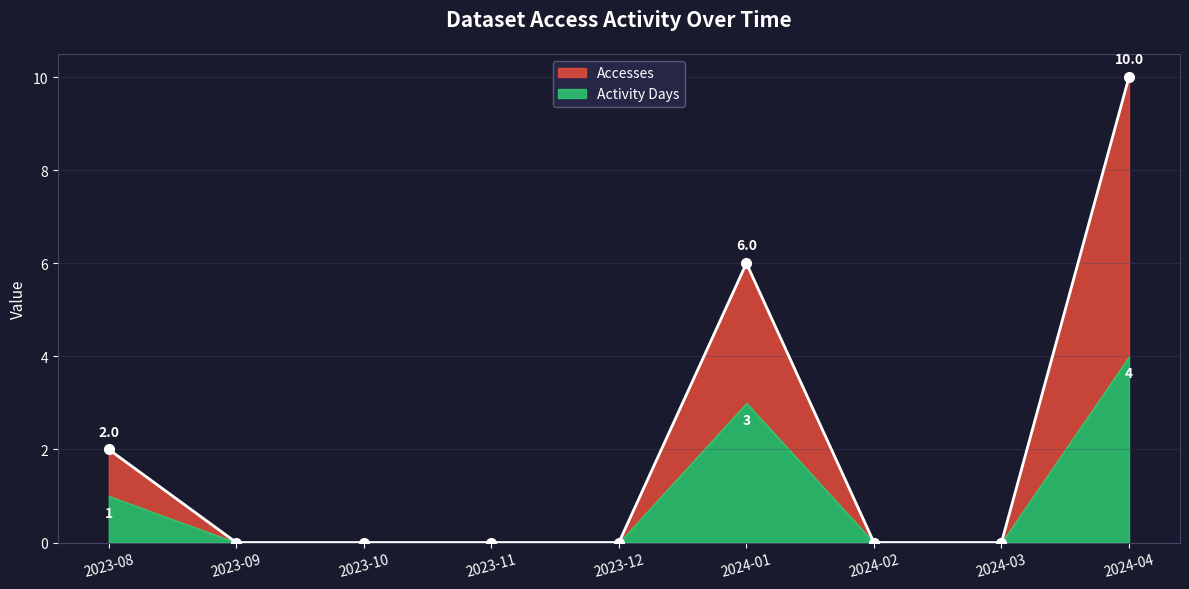

How many data points does each series have?

9